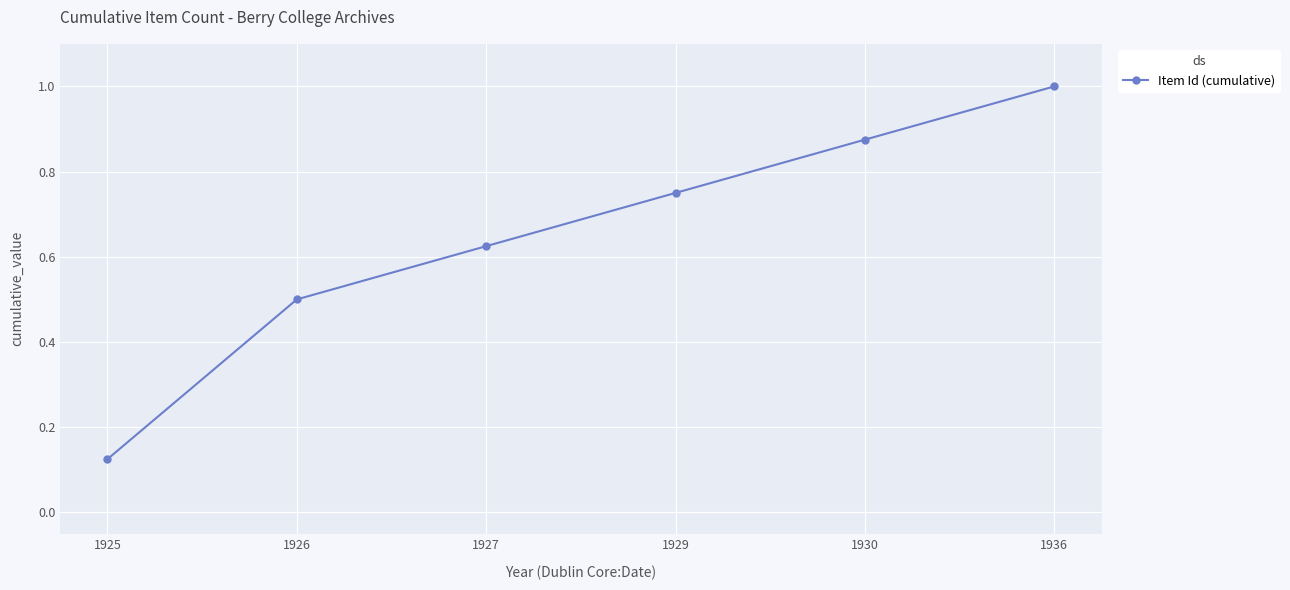

What is the sum of all values?

3.9